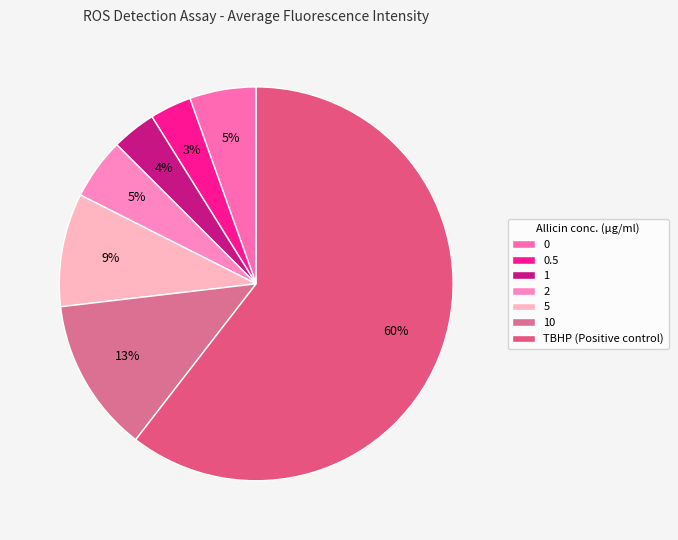

To the nearest percent, what is the difference between the largest and smallest slice percentages?

57%